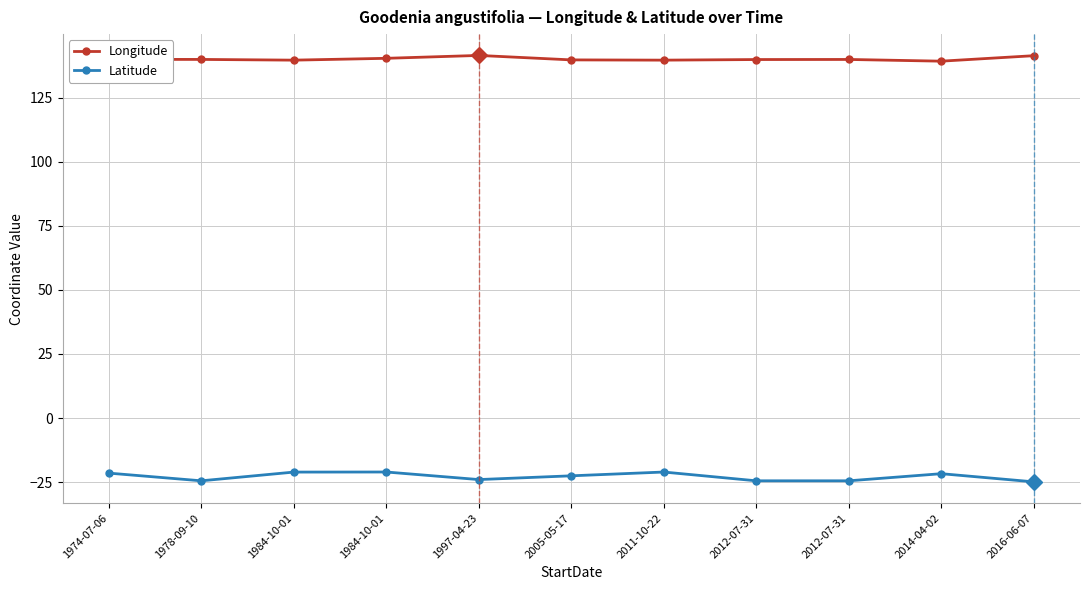

How many series are shown in this chart?

2